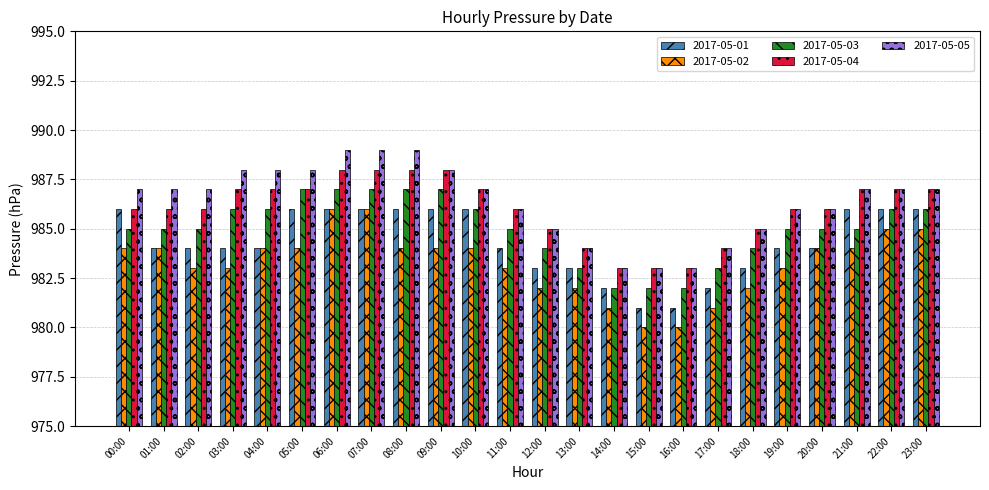

What is the difference between the maximum and second lowest values in the 2017-05-02 series?

6